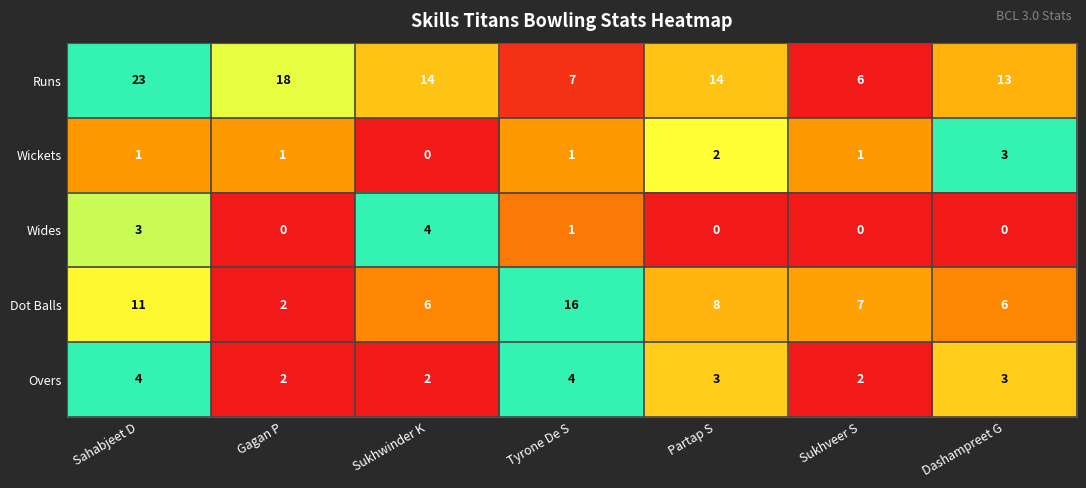

What is the difference between the highest and lowest values at Sukhveer S?

7